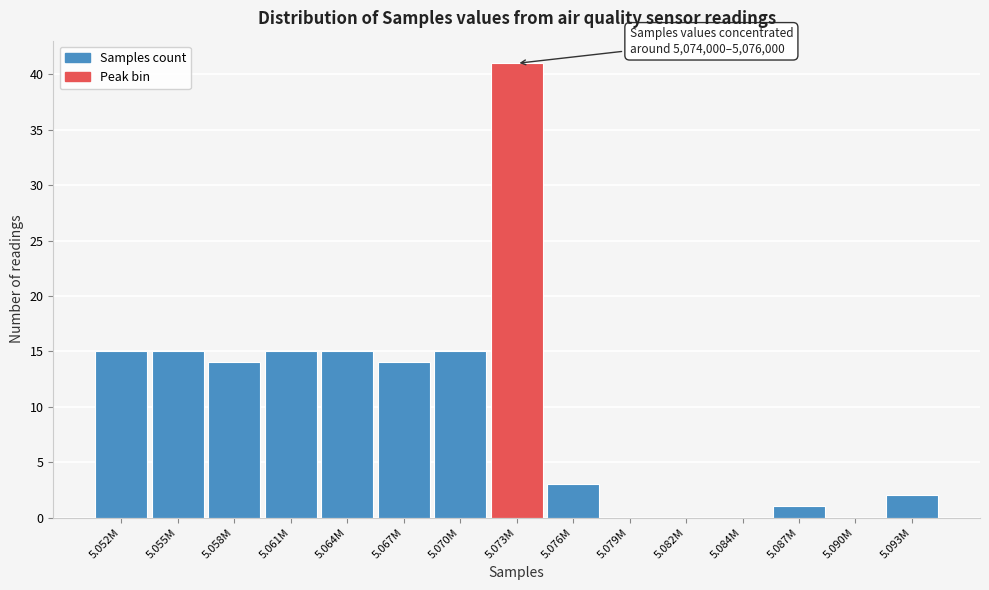

Reading right to left, list all the values displayed in this chart.

5.093M=2	5.090M=0	5.087M=1	5.084M=0	5.082M=0	5.079M=0	5.076M=3	5.073M=41	5.070M=15	5.067M=14	5.064M=15	5.061M=15	5.058M=14	5.055M=15	5.052M=15